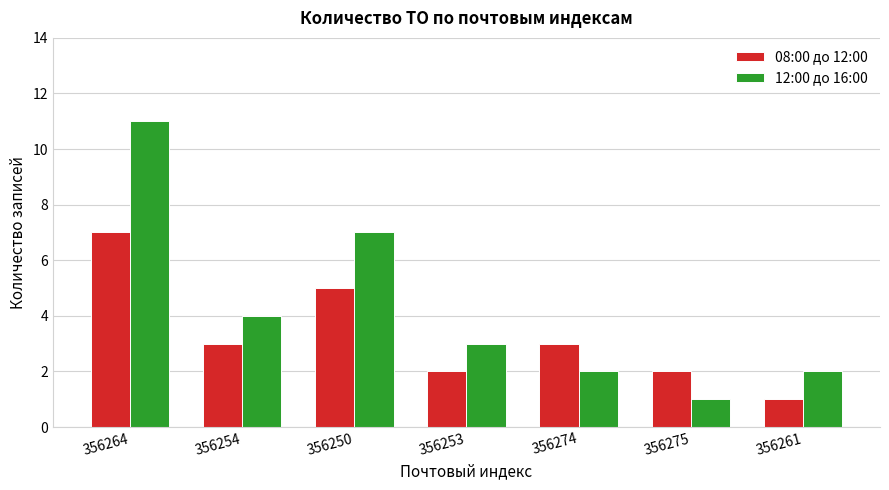

What are all the series names shown in the legend?

08:00 до 12:00, 12:00 до 16:00